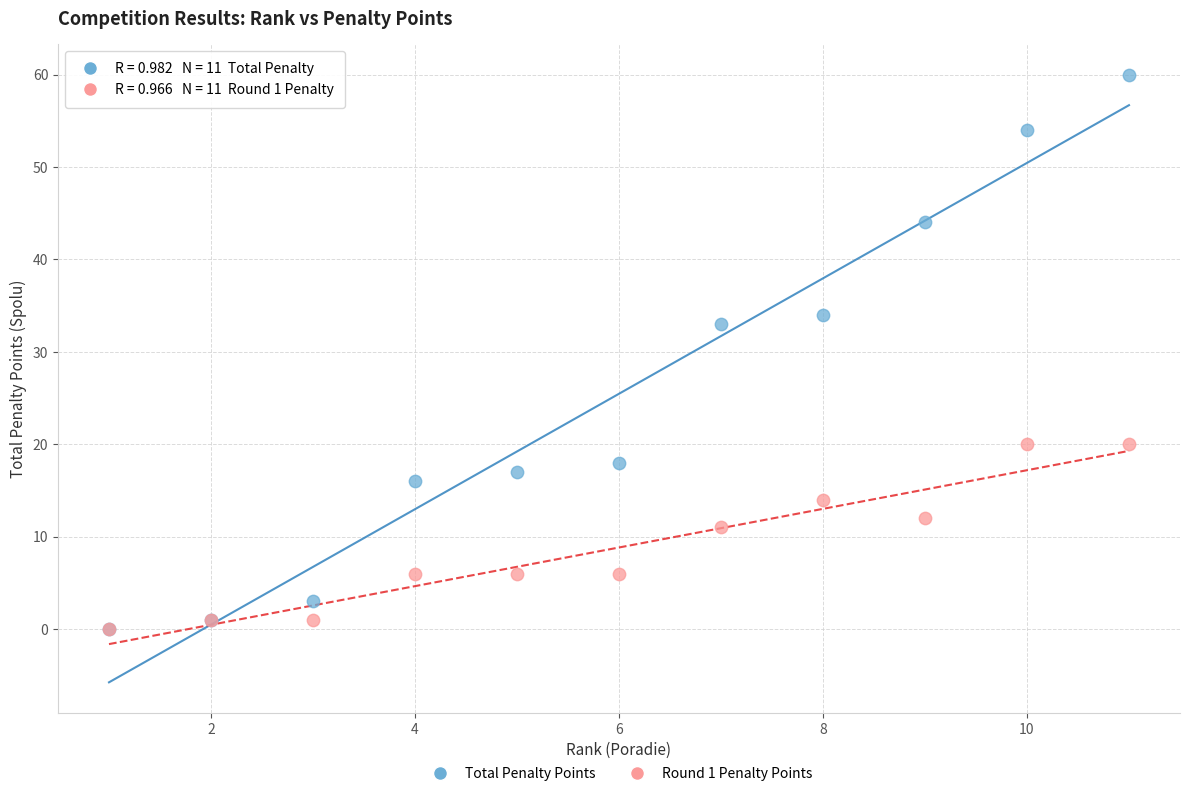

In the Total Penalty Points series, what Y value is closest to 30?

33